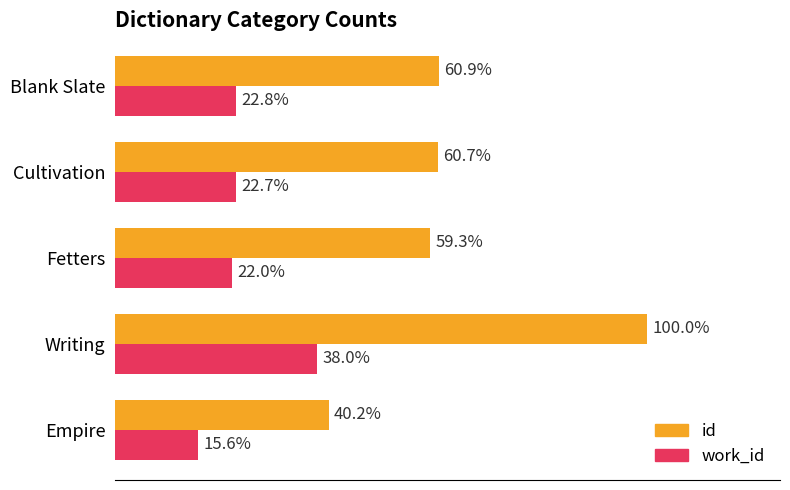

What are all the series names shown in the legend?

id, work_id